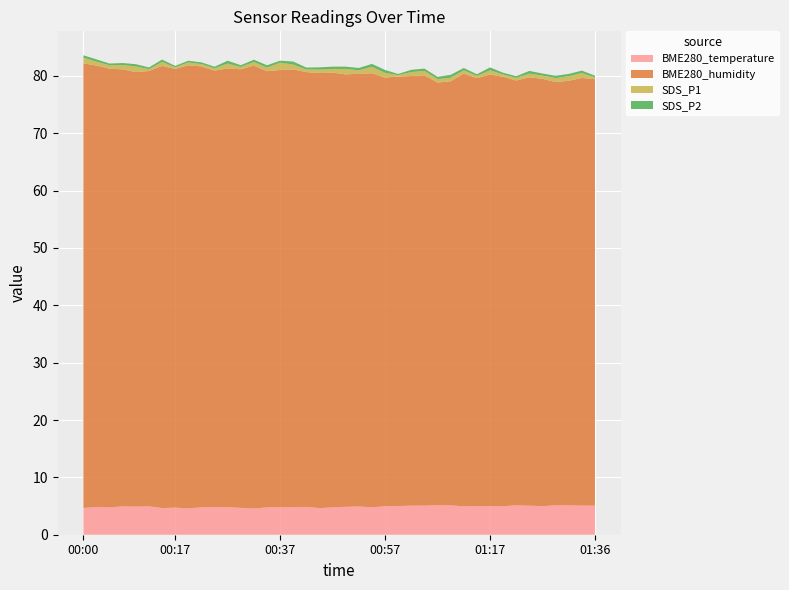

Reading left to right, extract all data points from this chart.

BME280_temperature: 4.7	4.8	4.8	5.0	4.9	5.0	4.7	4.7	4.6	4.8	4.8	4.8	4.7	4.6	4.8	4.8	4.8	4.8	4.6	4.8	4.9	4.9	4.8	5.0	5.0	5.1	5.1	5.2	5.1	5.0	5.0	5.0	5.0	5.1	5.1	5.0	5.1	5.1	5.1	5.1
BME280_humidity: 77.5	77.0	76.5	76.2	75.8	75.9	77.1	76.5	77.3	76.9	76.1	76.5	76.5	77.2	76.1	76.2	76.4	75.8	75.9	75.8	75.4	75.5	75.7	74.8	74.9	74.9	75.0	73.7	73.9	75.5	74.6	75.3	74.9	74.1	74.7	74.5	73.8	74.0	74.6	74.4
SDS_P1: 1.0	0.7	0.6	0.8	1.0	0.3	0.7	0.3	0.5	0.4	0.4	0.8	0.4	0.6	0.6	1.3	0.8	0.5	0.6	0.6	0.9	0.6	1.1	0.8	0.2	0.7	0.8	0.6	0.6	0.6	0.4	0.7	0.4	0.5	0.7	0.6	0.7	0.8	0.9	0.3
SDS_P2: 0.4	0.4	0.3	0.3	0.4	0.3	0.4	0.2	0.3	0.3	0.3	0.5	0.3	0.4	0.4	0.3	0.5	0.3	0.4	0.4	0.4	0.4	0.5	0.5	0.2	0.4	0.4	0.4	0.5	0.4	0.3	0.5	0.3	0.3	0.5	0.3	0.4	0.4	0.4	0.3